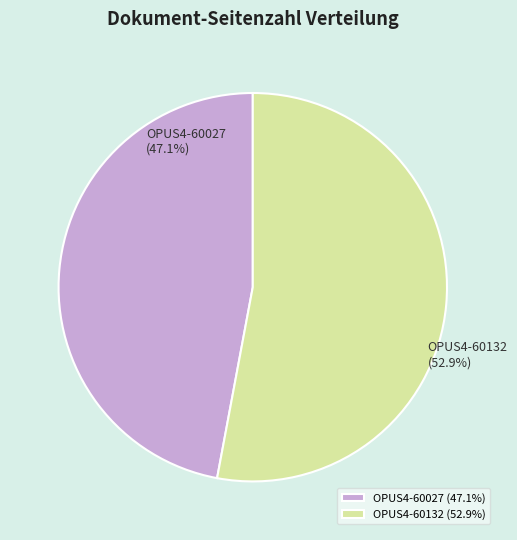

Is it true that OPUS4-60132 is 61% of the pie?

False